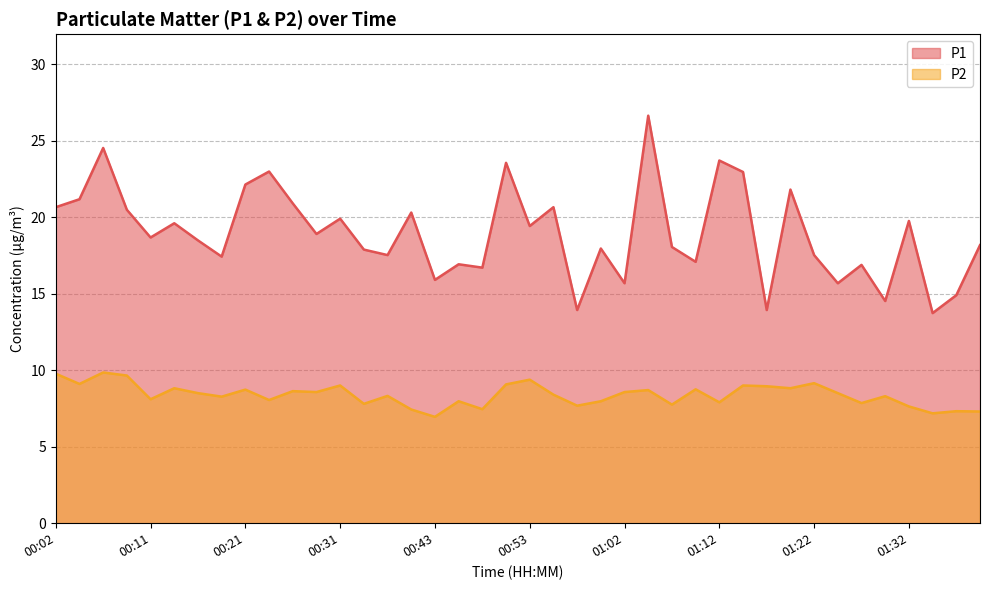

In P1, how many points are lower than both neighbors (excluding endpoints)?

14